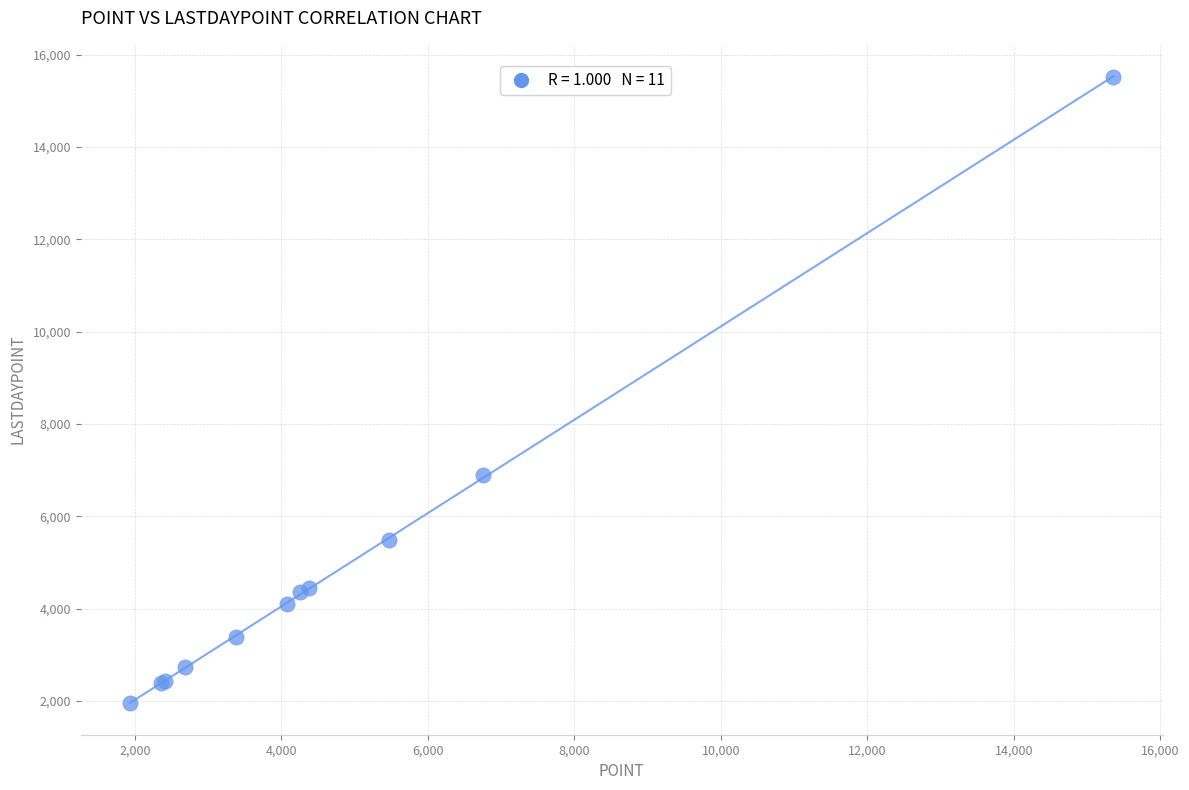

What Y value in the scatter plot is closest to 8732?

6882.6